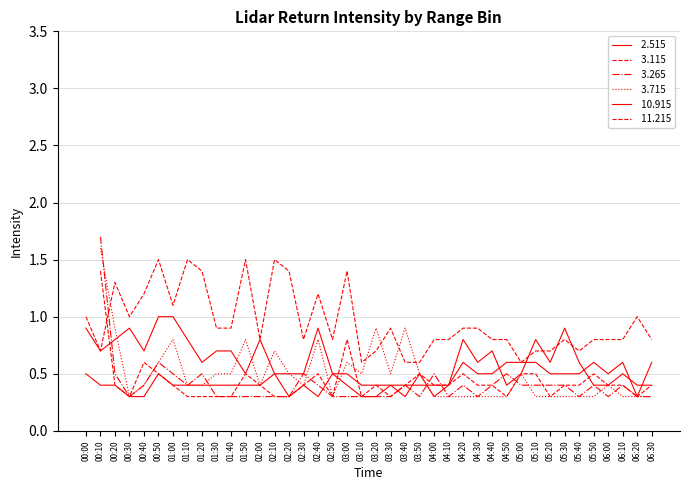

Between 04:20 and 00:10, which is larger?

04:20